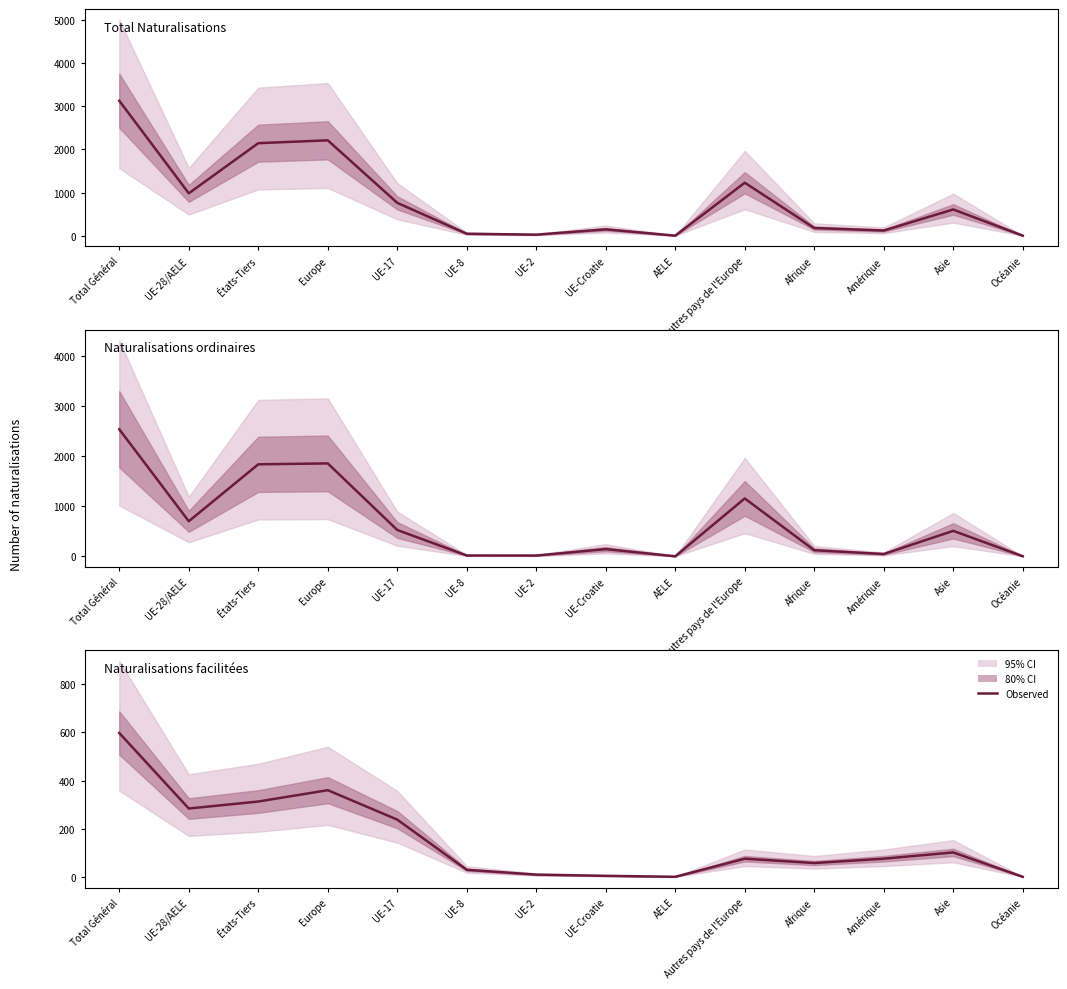

Which category has the highest value across all series?

Total Général